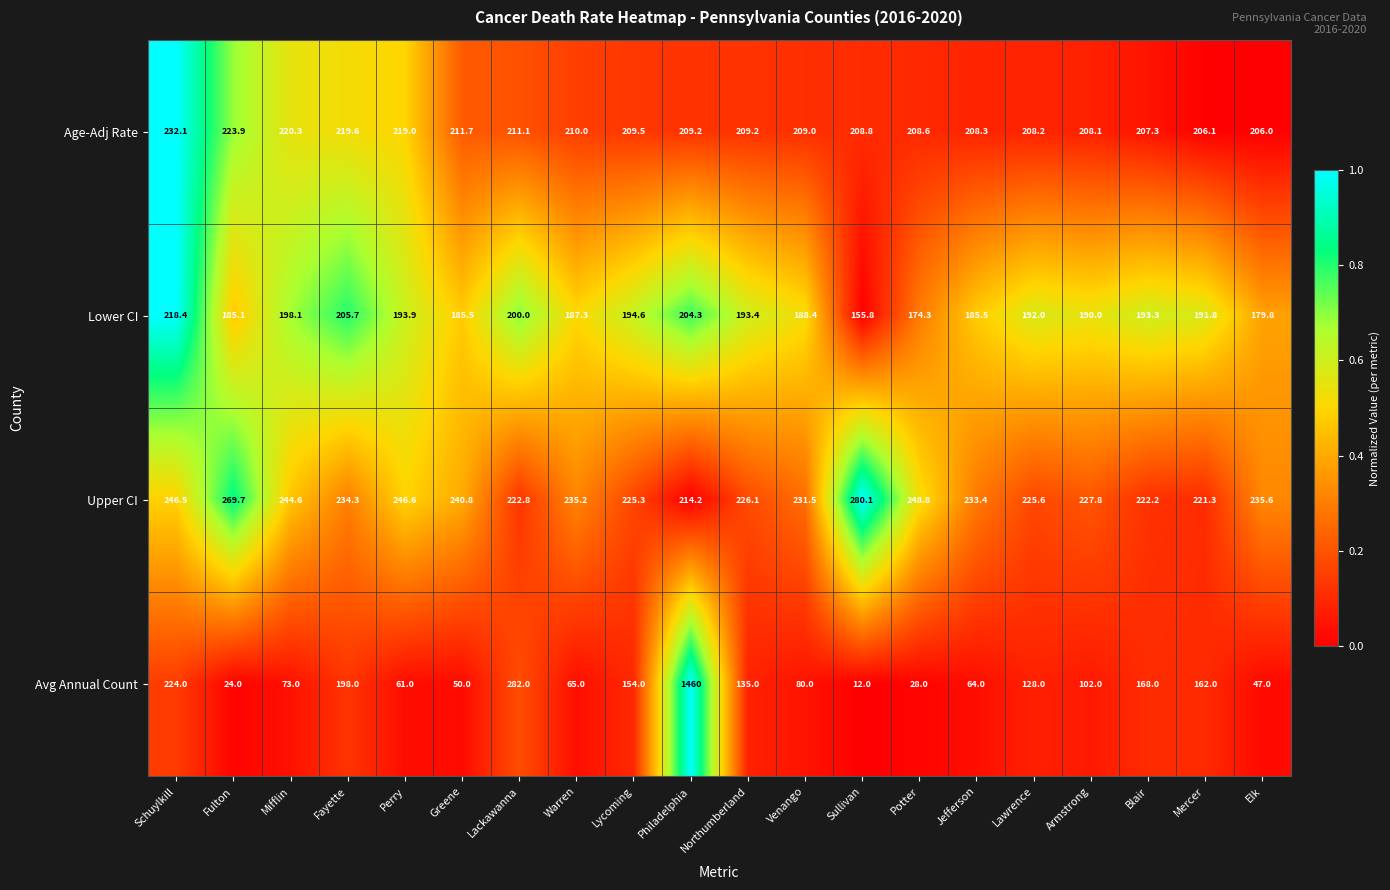

What is the approximate value of Lower CI at Warren?

187.3